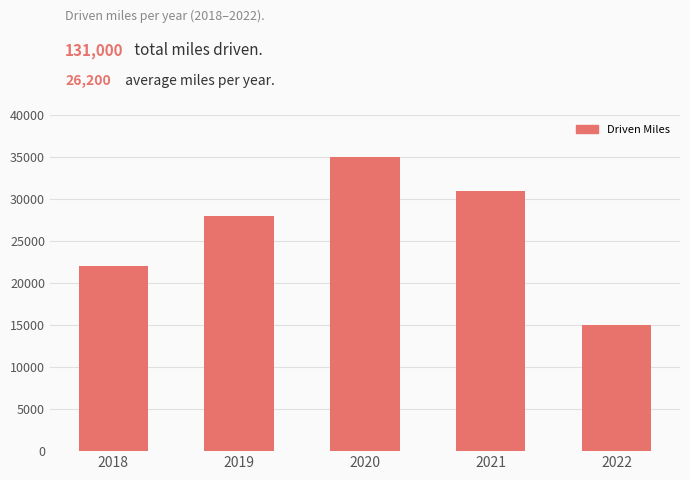

What is the value of the 5th bar from the left?

15000